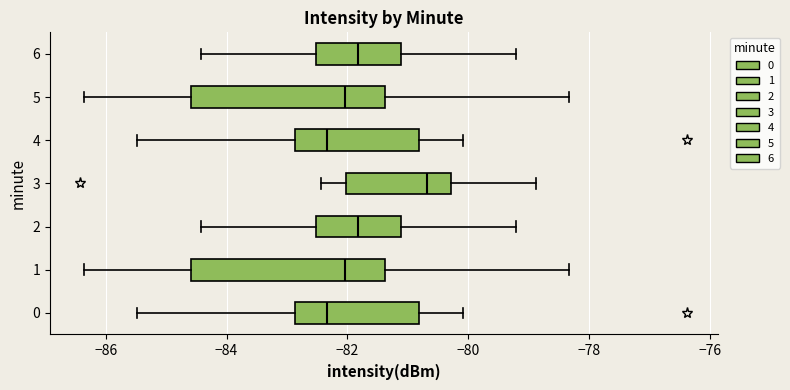

Where is the right edge of the box at y = 3 on the x-axis? The values are not printed on the chart, so give them approximately, as read against the axis.

-80.2